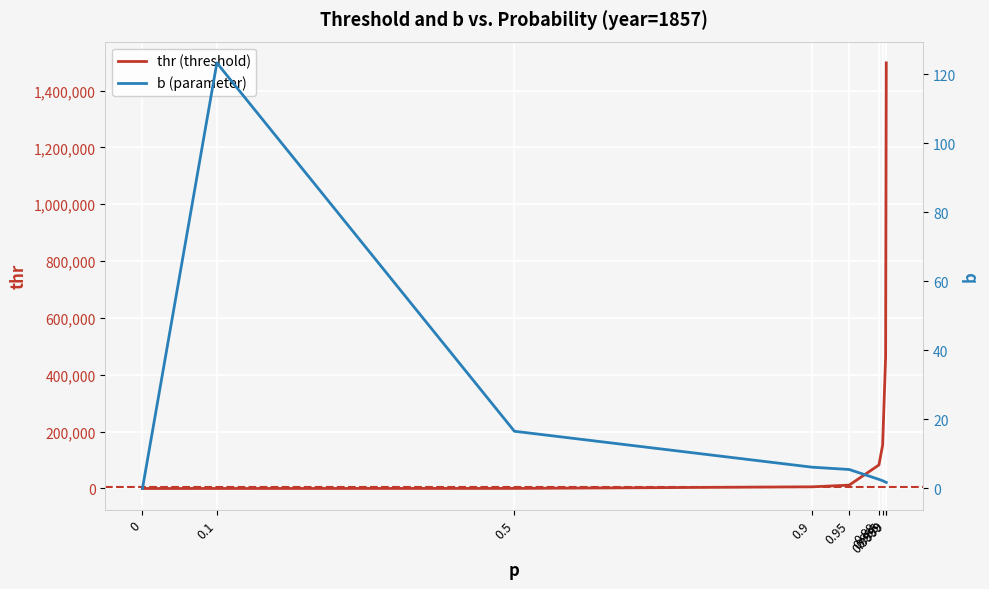

Which series has the largest total across all categories?

thr